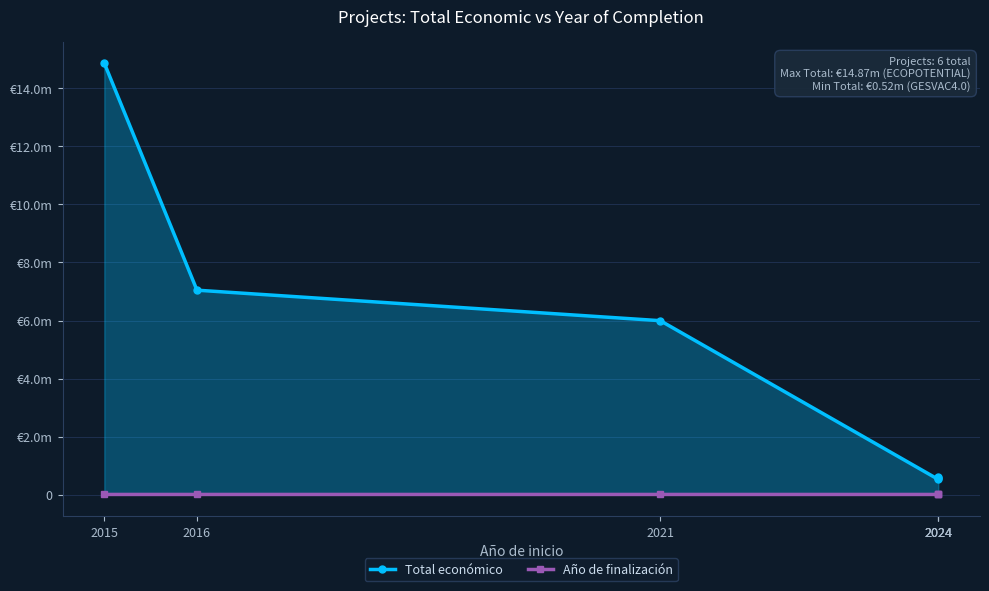

Count the Año de finalización values in the range 2021 to 2027.

5